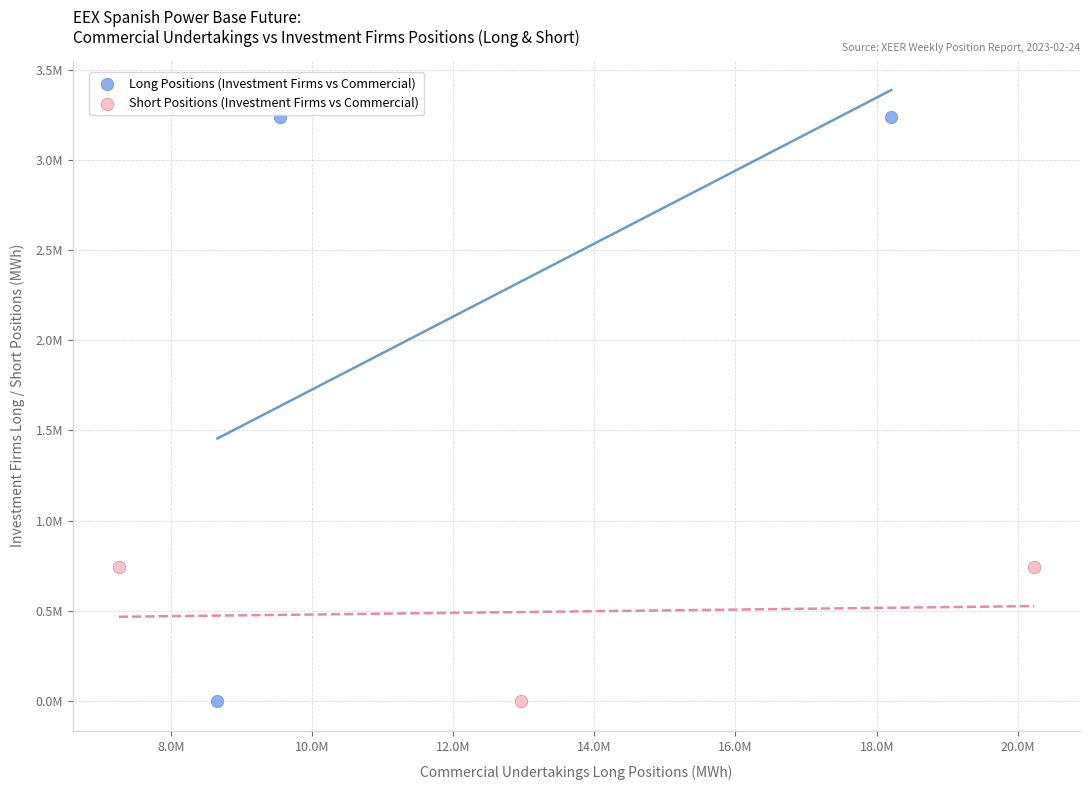

What are all the series names shown in the legend?

Long Positions (Investment Firms vs Commercial), Short Positions (Investment Firms vs Commercial)